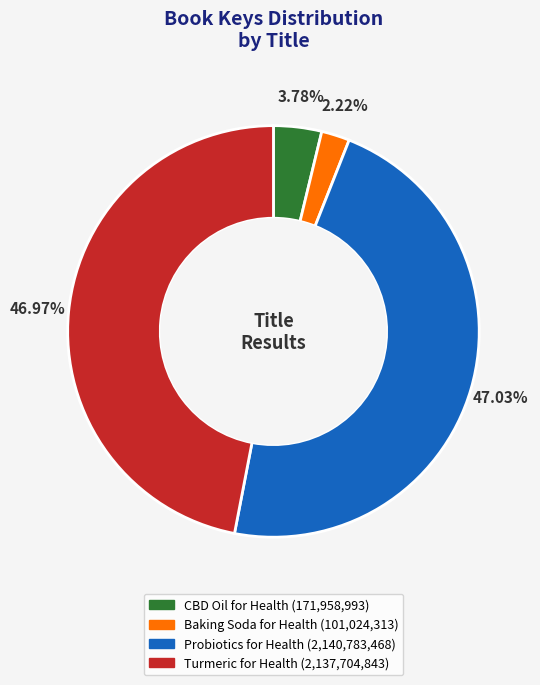

Which slice is the smallest?

Baking Soda for Health